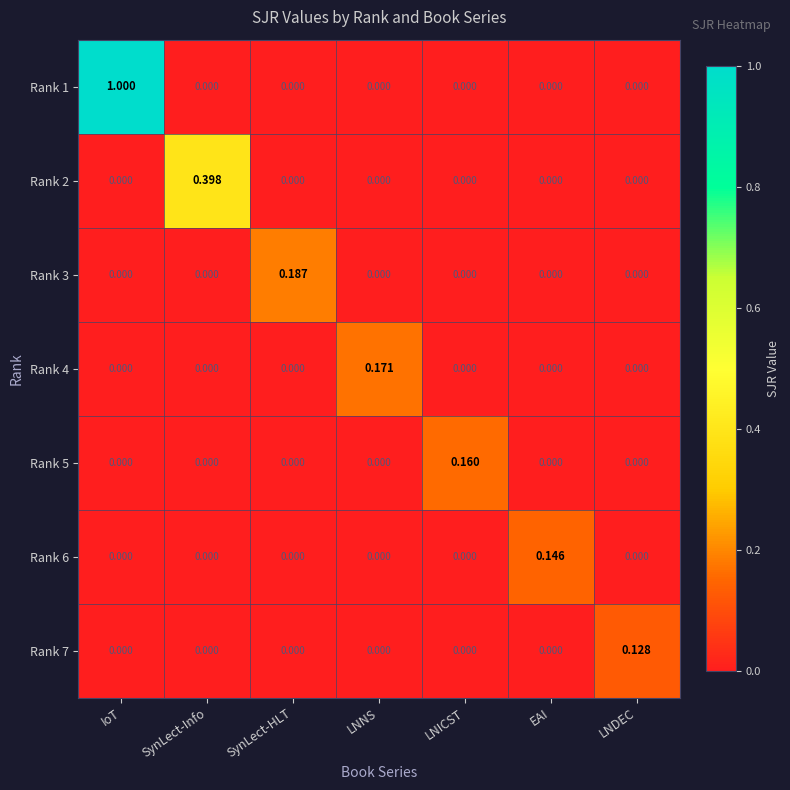

At how many categories does at least one series exceed 0?

7